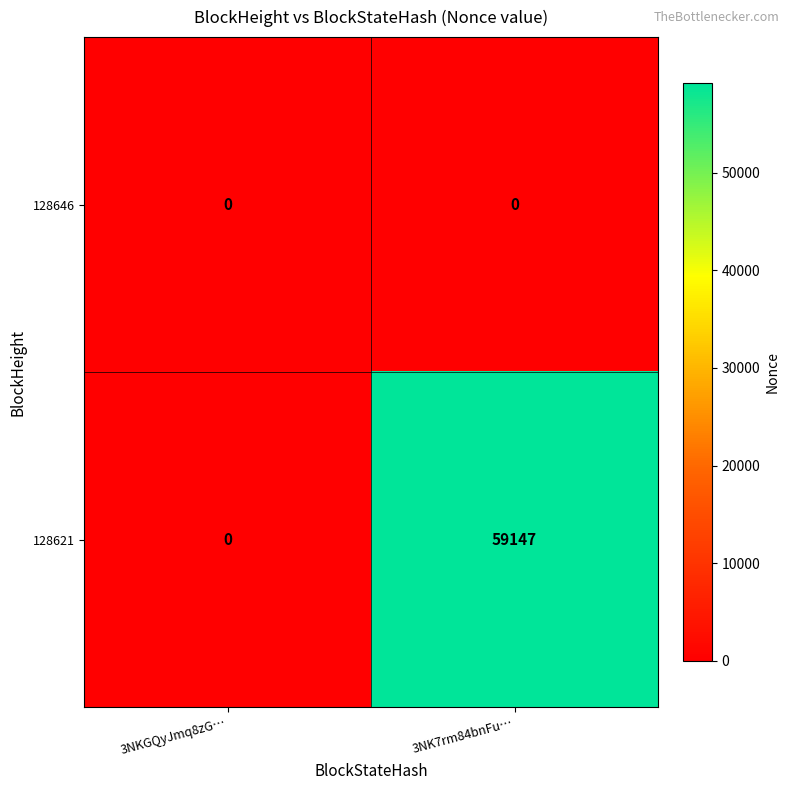

List the labels in order of 128621 value, largest first.

3NK7rm84bnFu…, 3NKGQyJmq8zG…